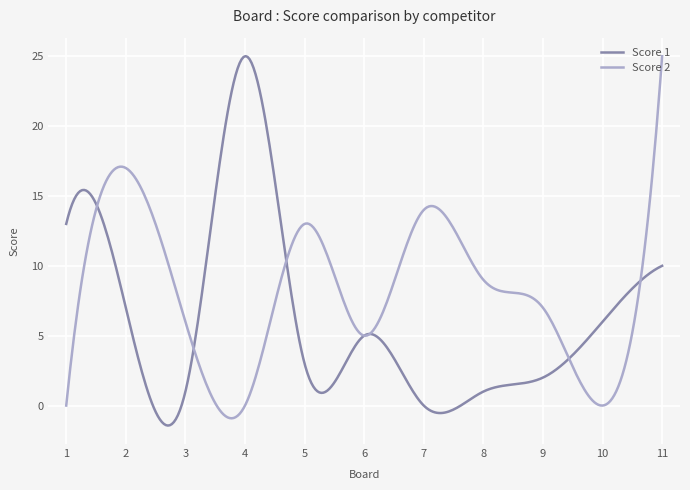

Which series has the largest range (max minus min)?

Score 1